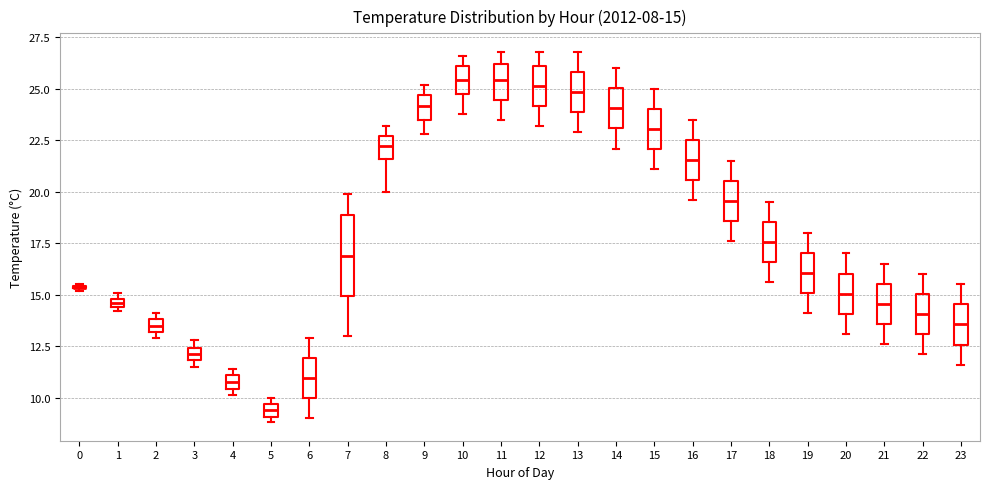

Comparing the boxes themselves (not the whiskers), which one is the tallest?

7